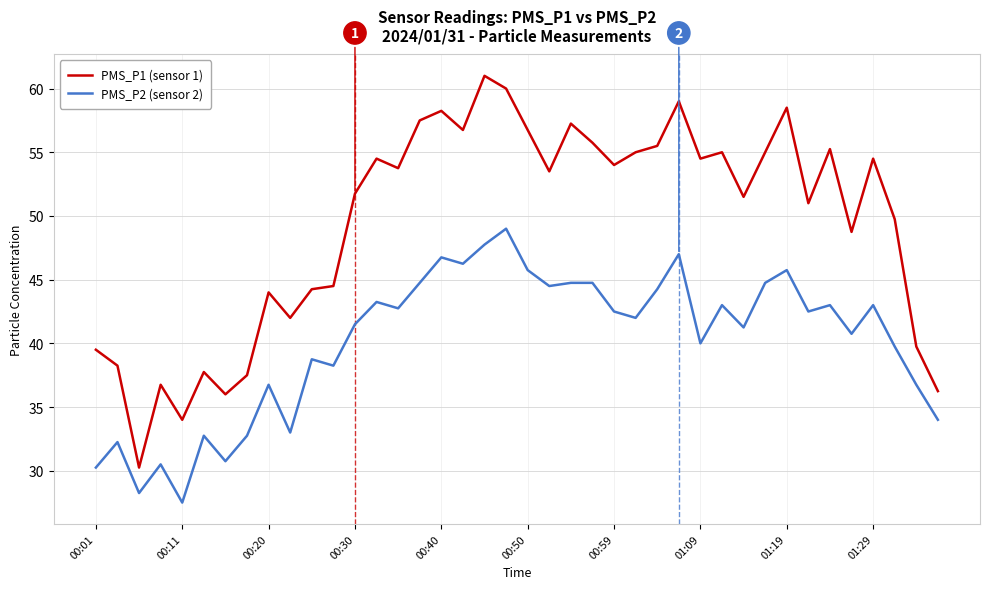

Which series has the widest spread of values?

PMS_P1 (sensor 1)